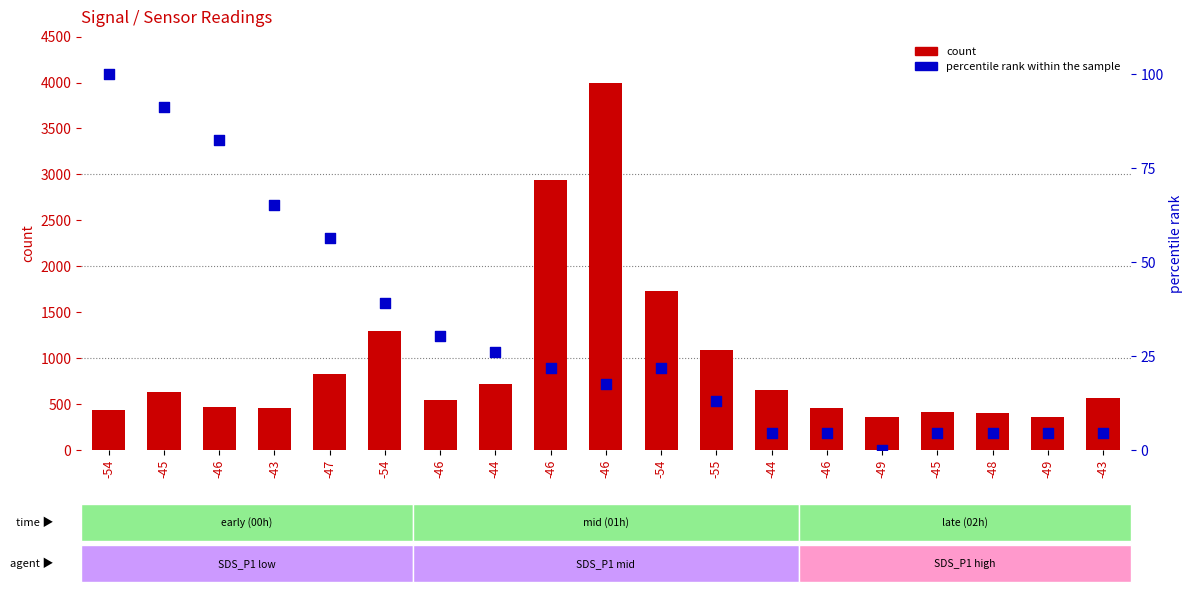

Which series reaches the minimum Y coordinate?

percentile rank within the sample